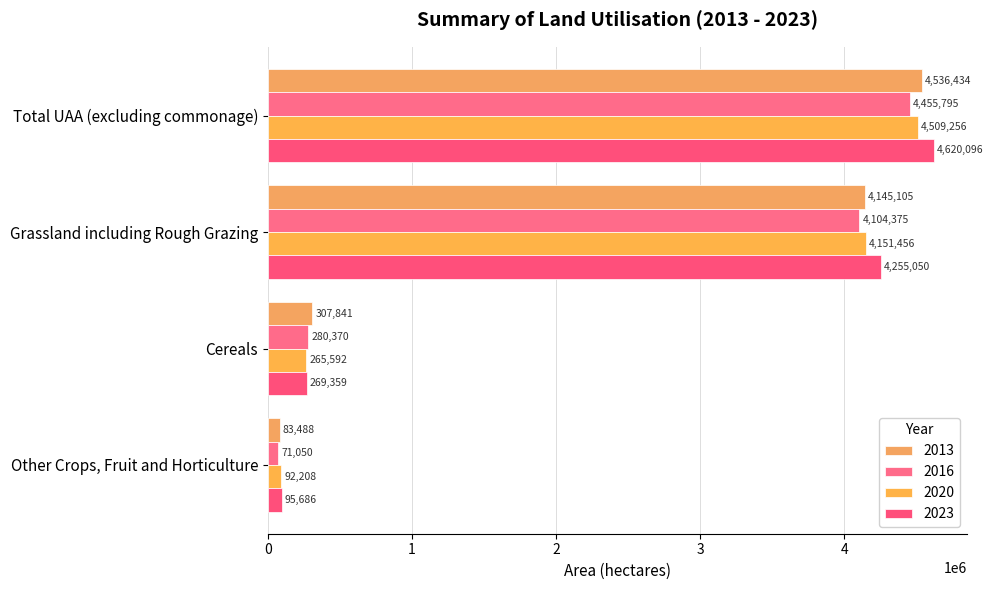

What is the spread (max minus min) of values at Cereals?

42249.2